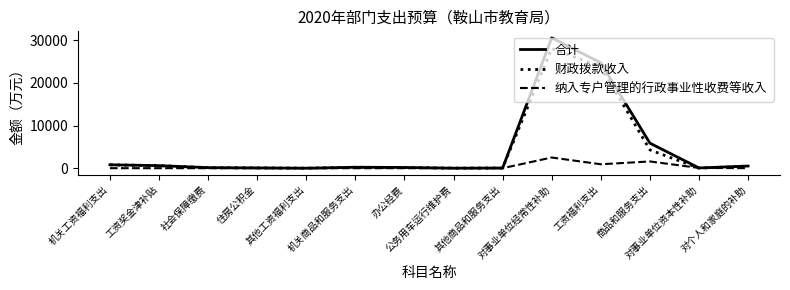

List the series in order of their peak value, highest first.

合计, 财政拨款收入, 纳入专户管理的行政事业性收费等收入